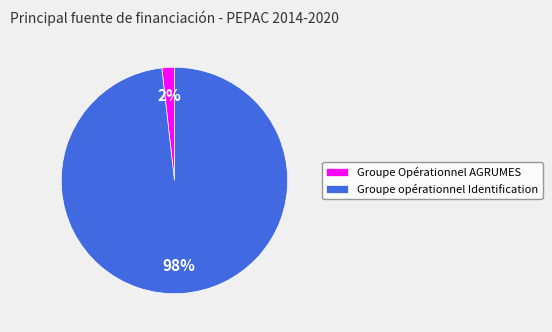

Which slice is the smallest?

Groupe Opérationnel AGRUMES